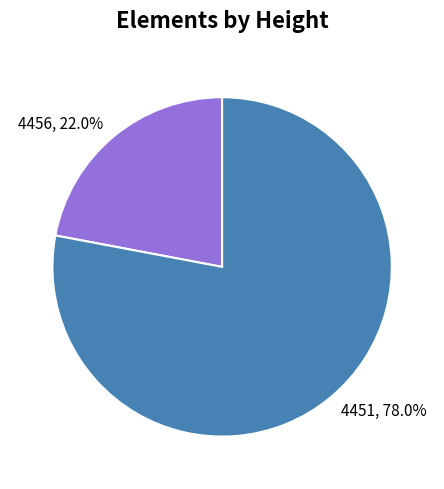

How many slices are in this pie chart?

2